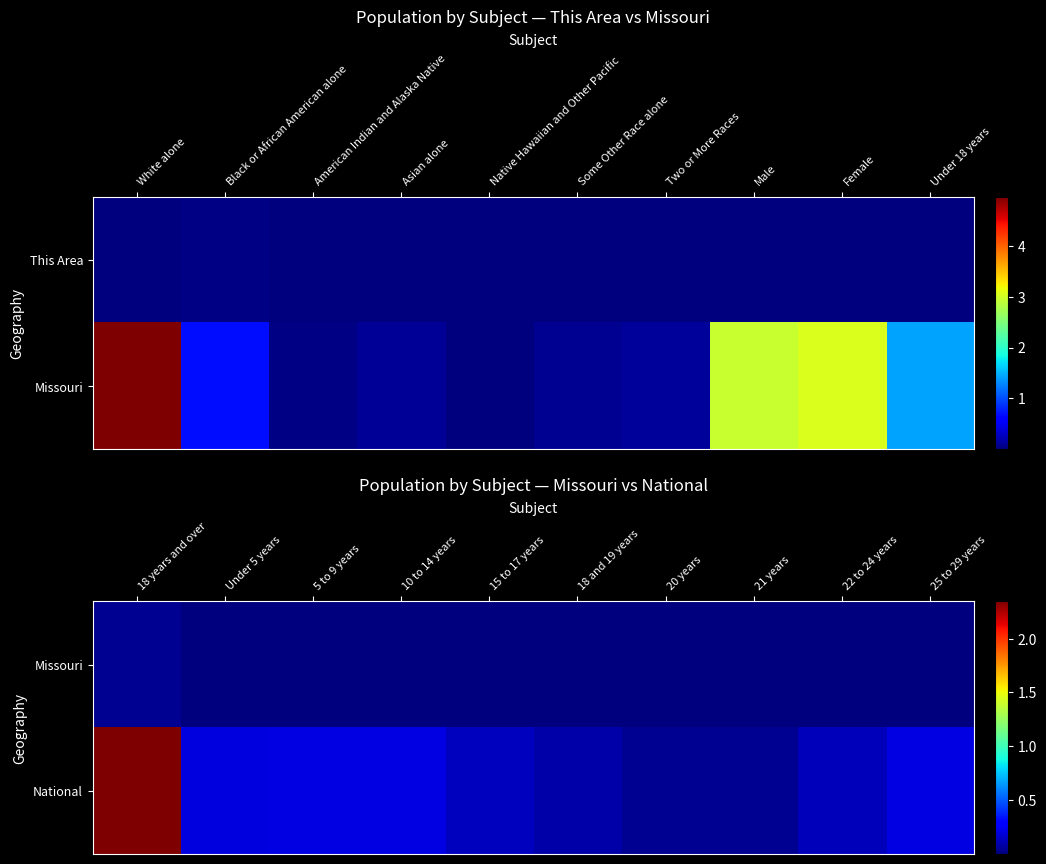

Rank the series at 21 years from highest to lowest value.

National, Missouri